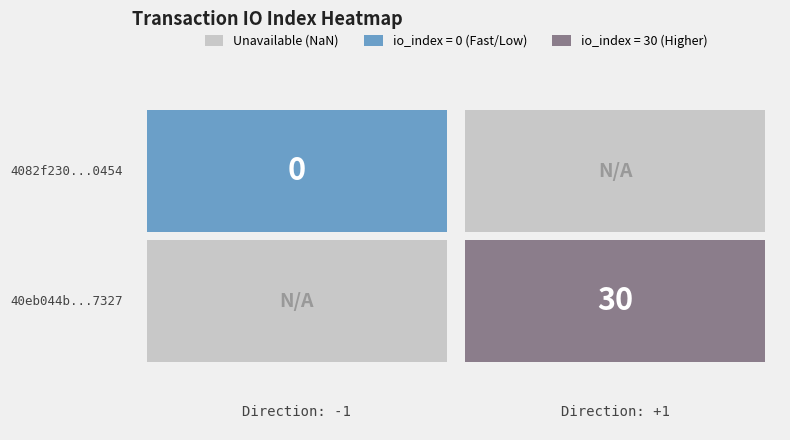

What is the maximum value shown in the chart?

30